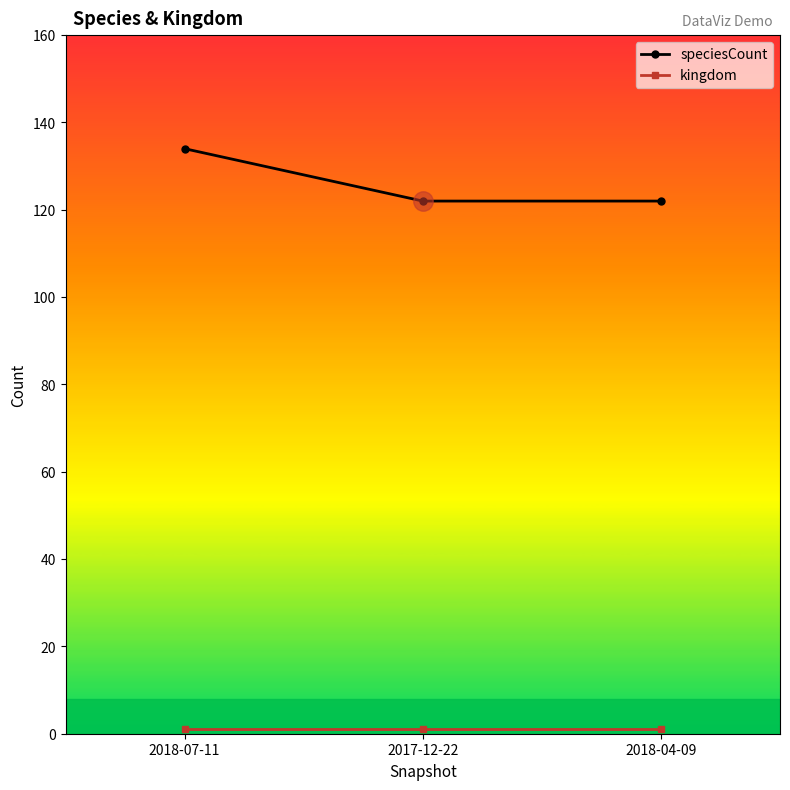

At how many categories does at least one series exceed 26?

3